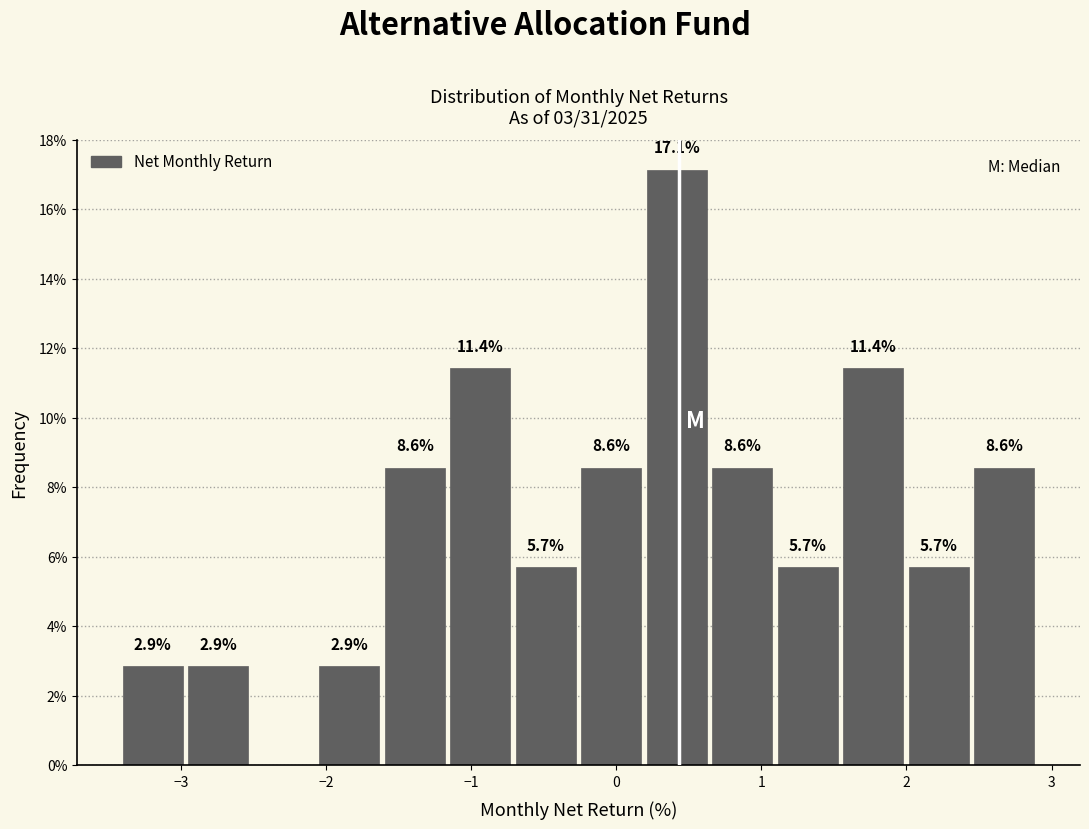

Over which range of the x-axis is the bar tallest?

0.2 to 0.6